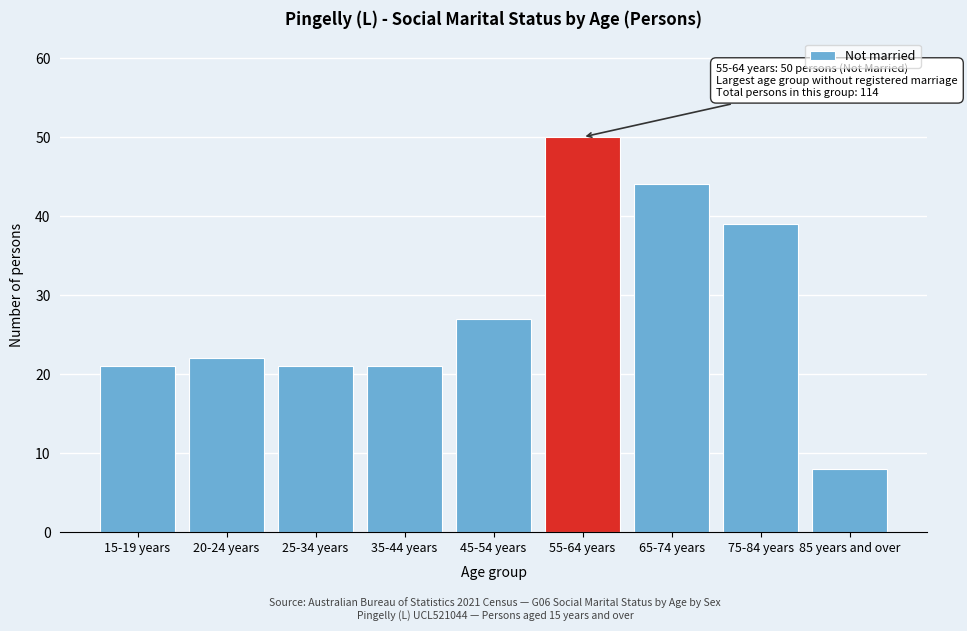

Reading left to right, transcribe all the data shown in this chart.

21	22	21	21	27	50	44	39	8